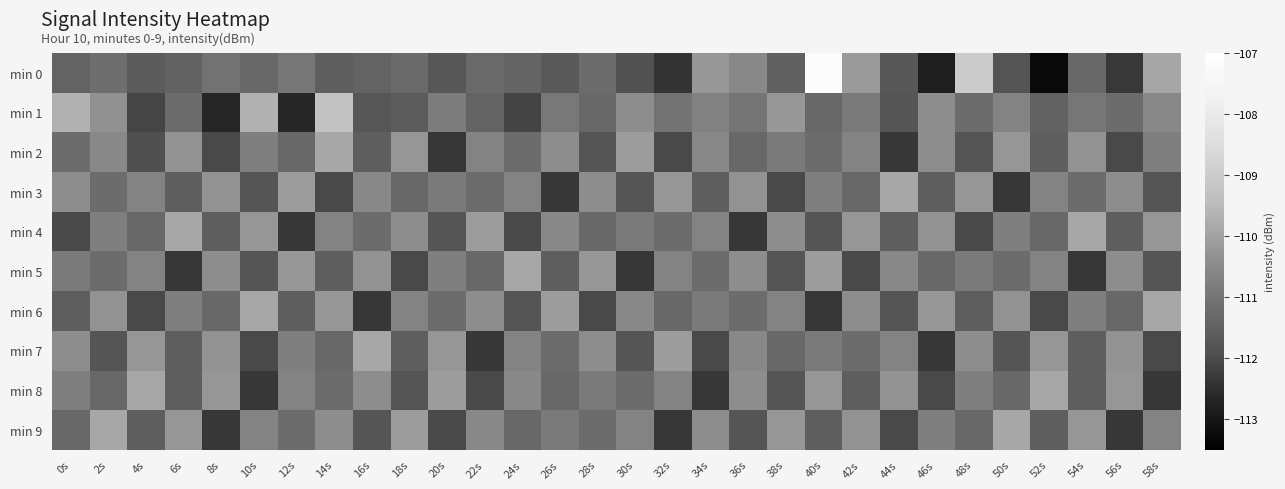

How many categories are shown in the chart?

30